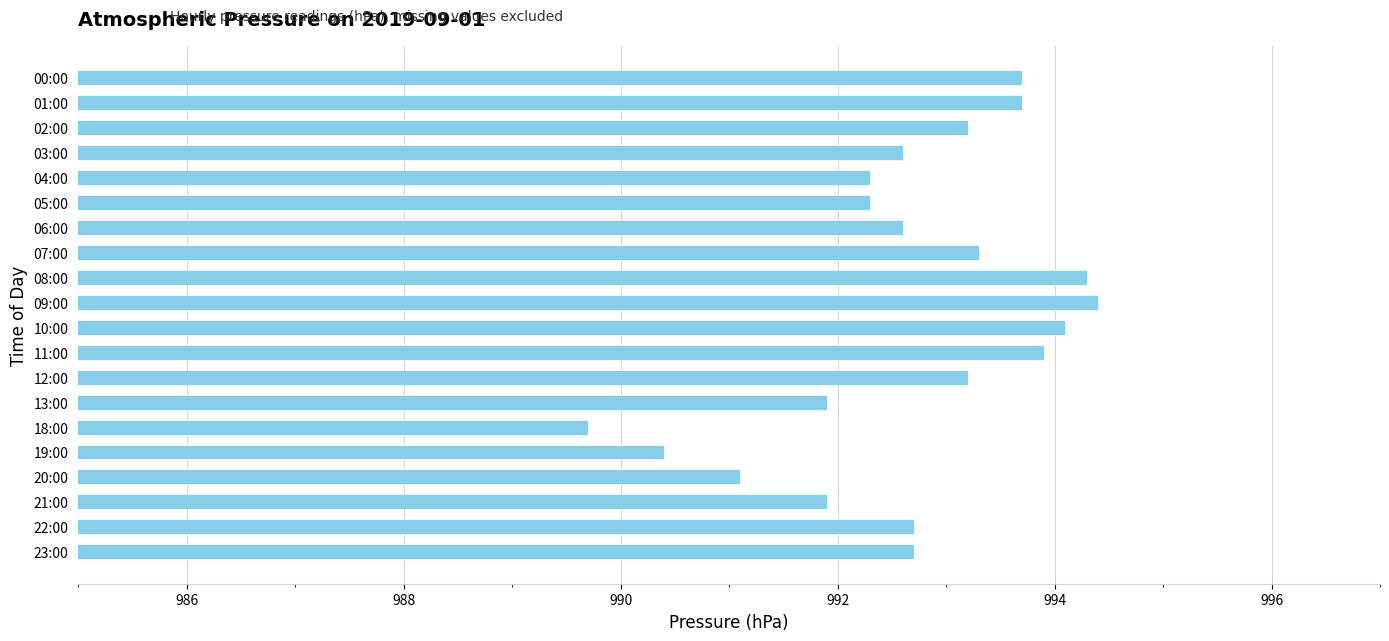

Count the number of values greater than 992.

15